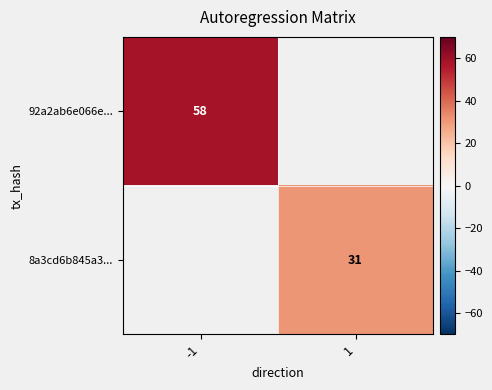

True or false: 92a2ab6e066e... has a value of 85 at -1.

False